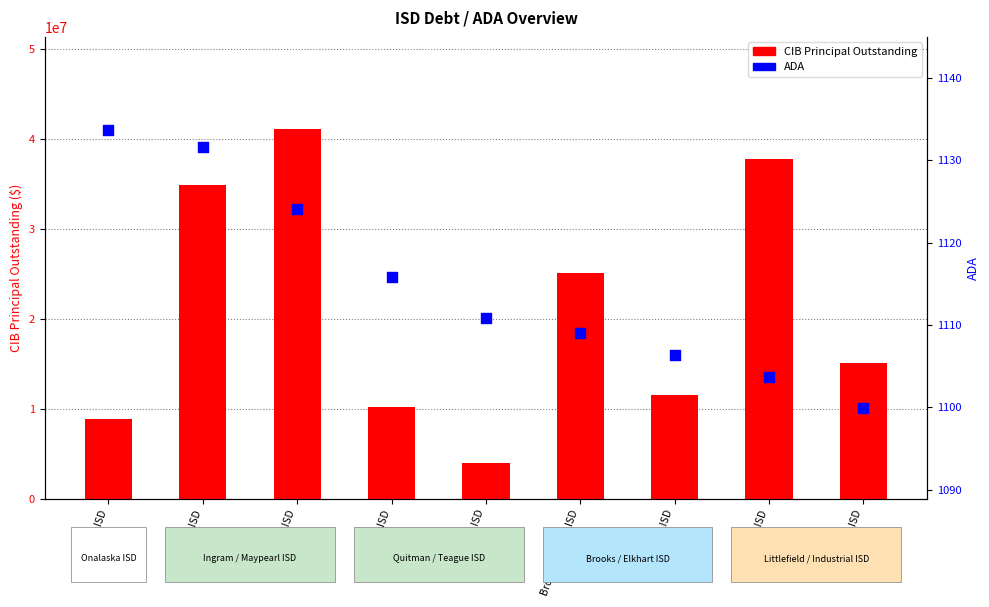

Is the value of CIB Principal Outstanding at Onalaska ISD greater than the value of ADA at Brooks County ISD?

Yes